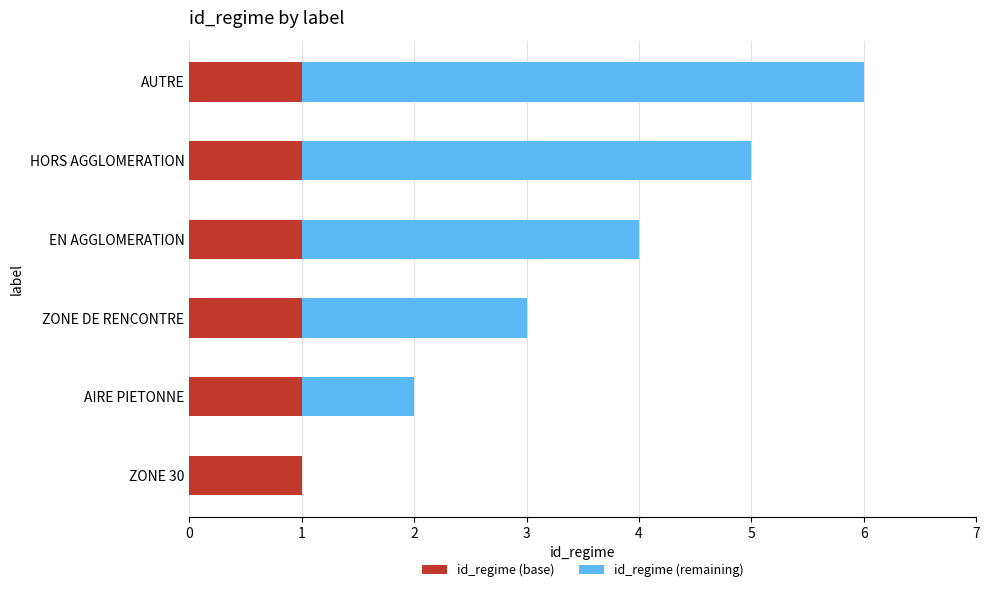

The value of id_regime (base) at ZONE 30 is 1. True or false?

True